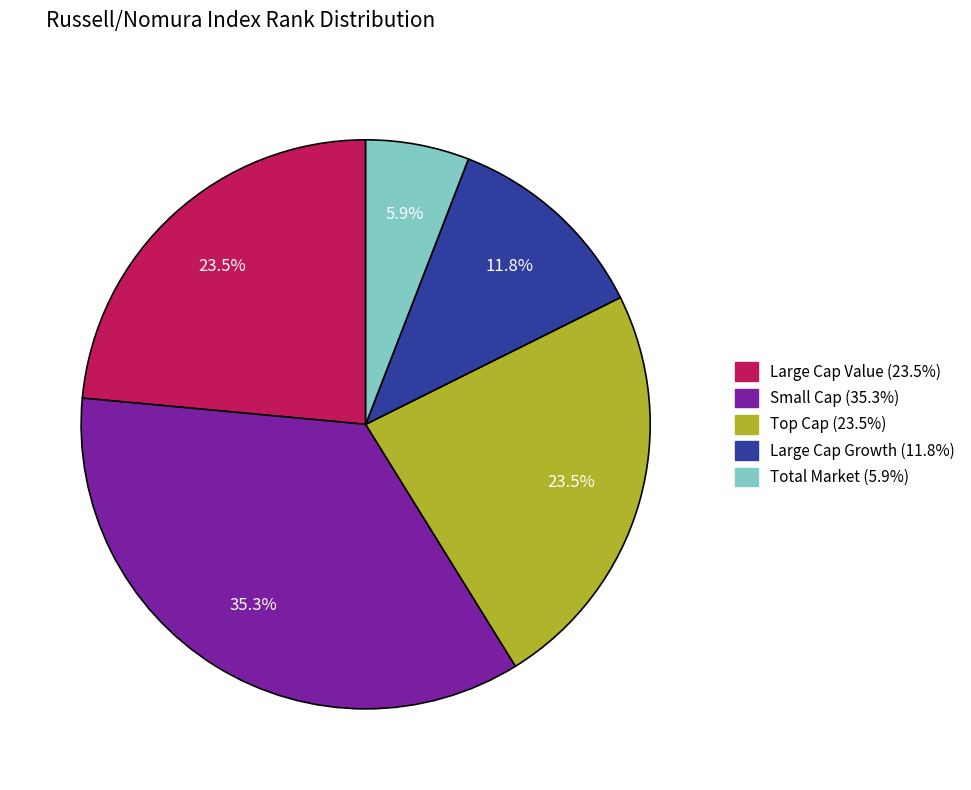

To the nearest percent, what is the difference between the largest and smallest slice percentages?

29%